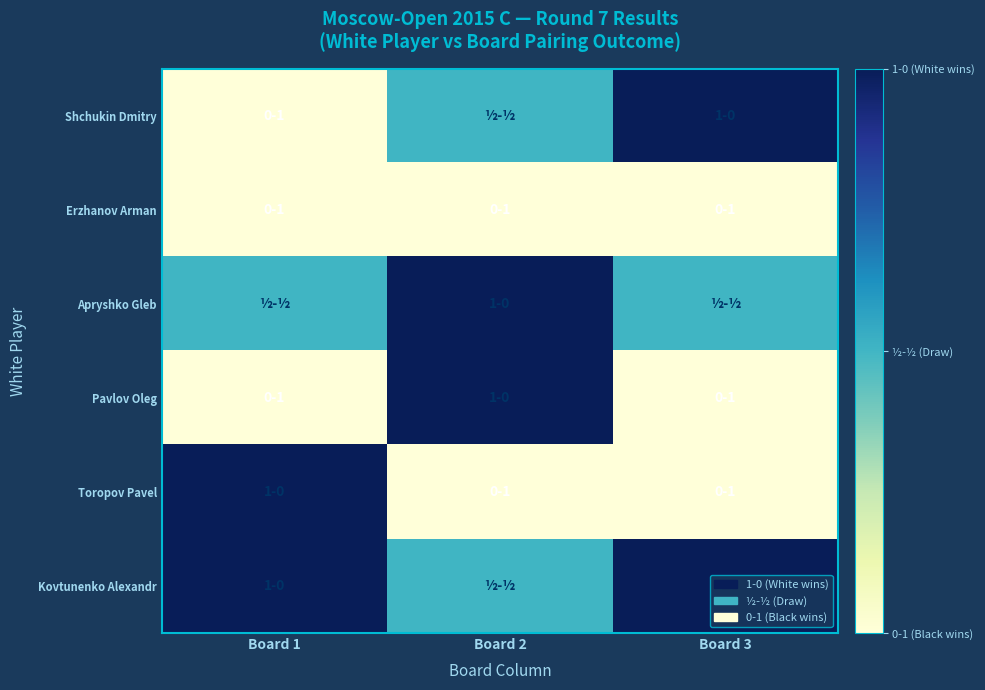

Reading left to right, extract all data points from this chart.

Shchukin Dmitry: Board 1=0.0	Board 2=0.5	Board 3=1.0
Erzhanov Arman: Board 1=0.0	Board 2=0.0	Board 3=0.0
Apryshko Gleb: Board 1=0.5	Board 2=1.0	Board 3=0.5
Pavlov Oleg: Board 1=0.0	Board 2=1.0	Board 3=0.0
Toropov Pavel: Board 1=1.0	Board 2=0.0	Board 3=0.0
Kovtunenko Alexandr: Board 1=1.0	Board 2=0.5	Board 3=1.0